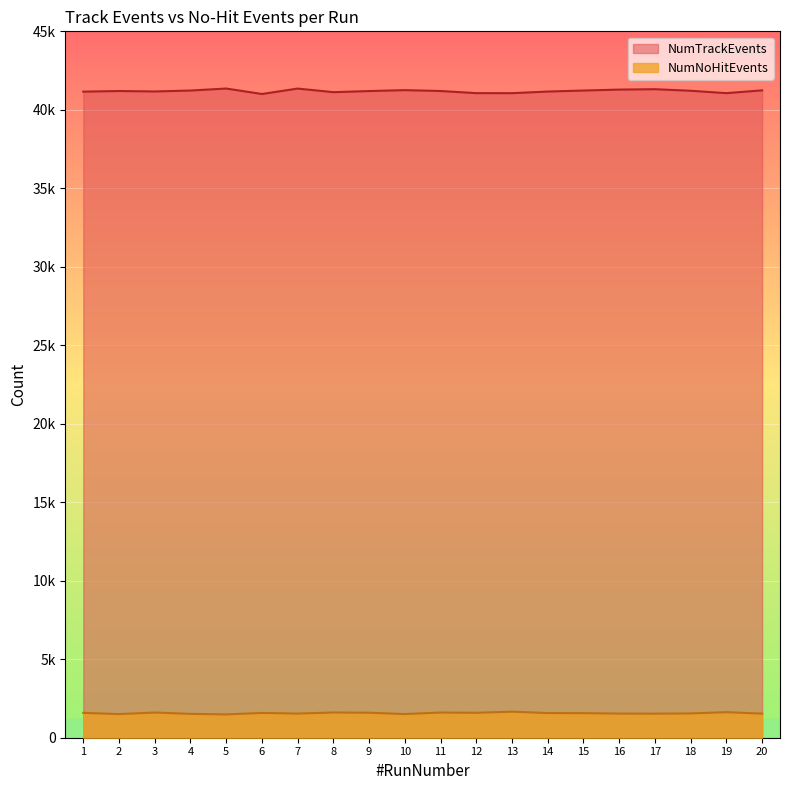

At how many categories does at least one series exceed 9383?

20